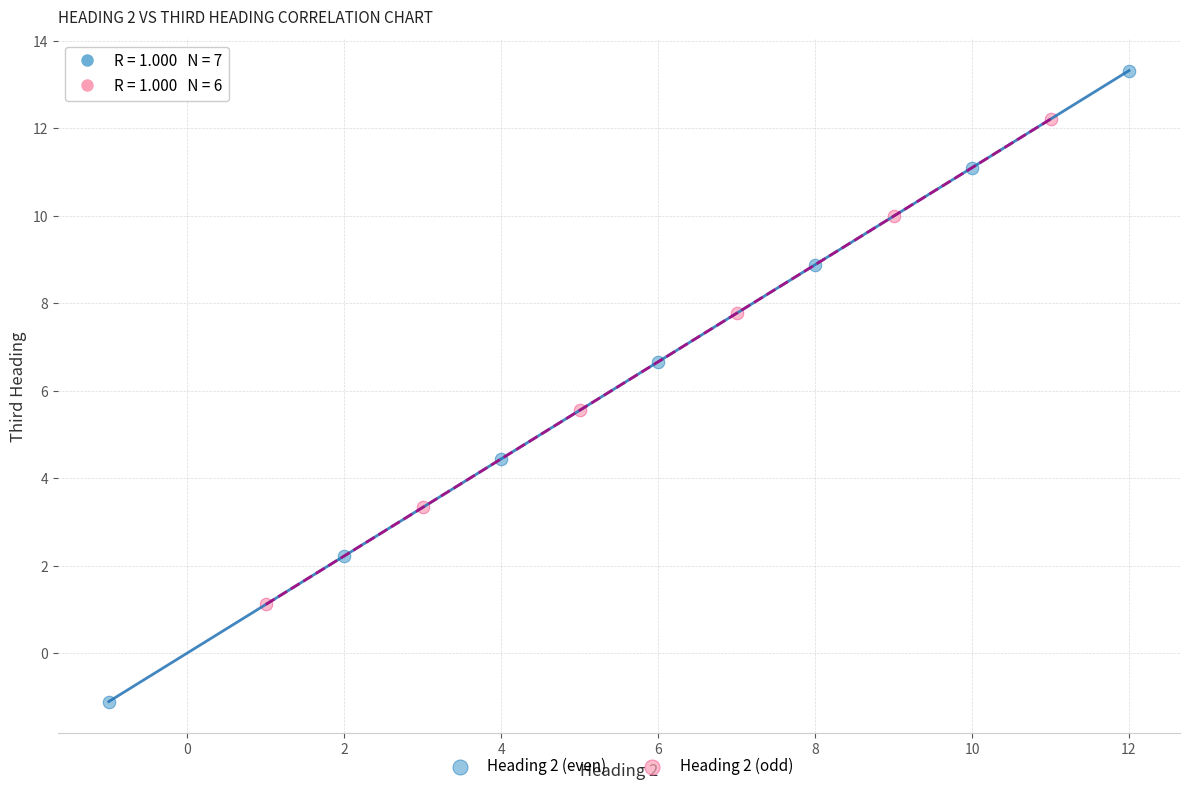

Which series reaches the minimum Y coordinate?

Heading 2 (even)